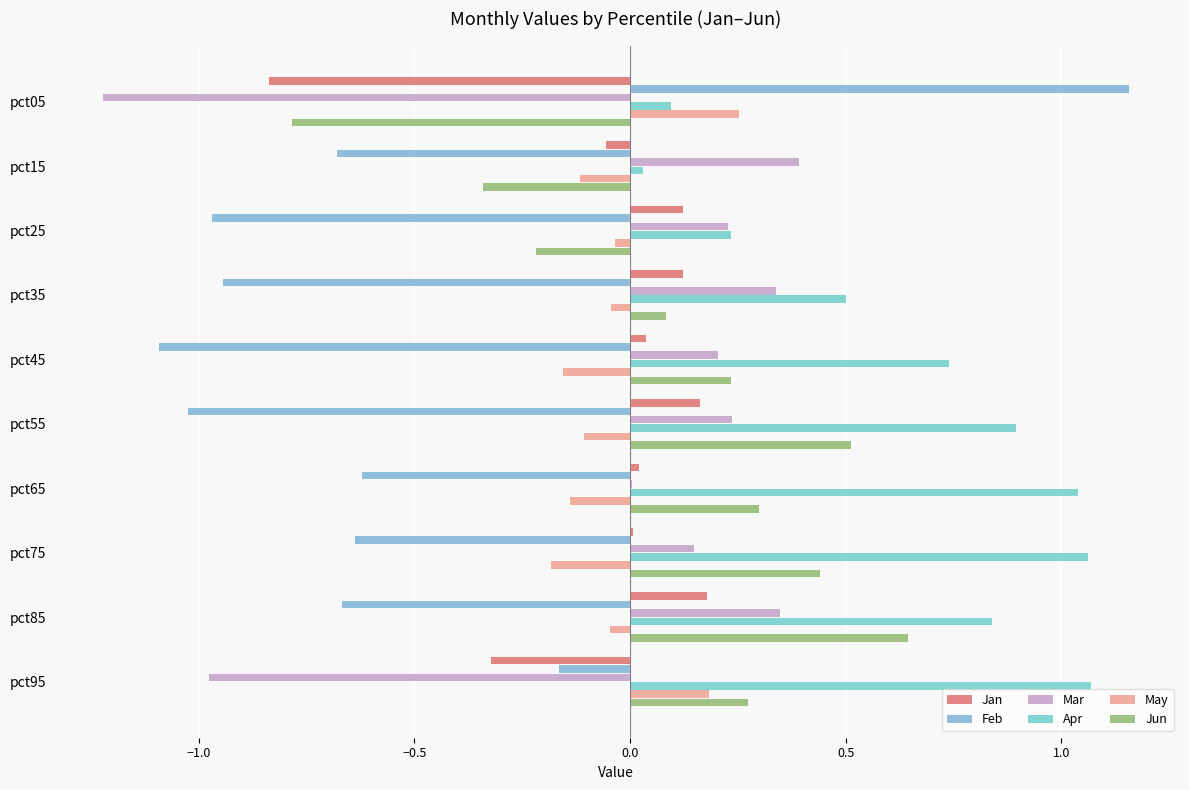

What are all the series names shown in the legend?

Jan, Feb, Mar, Apr, May, Jun